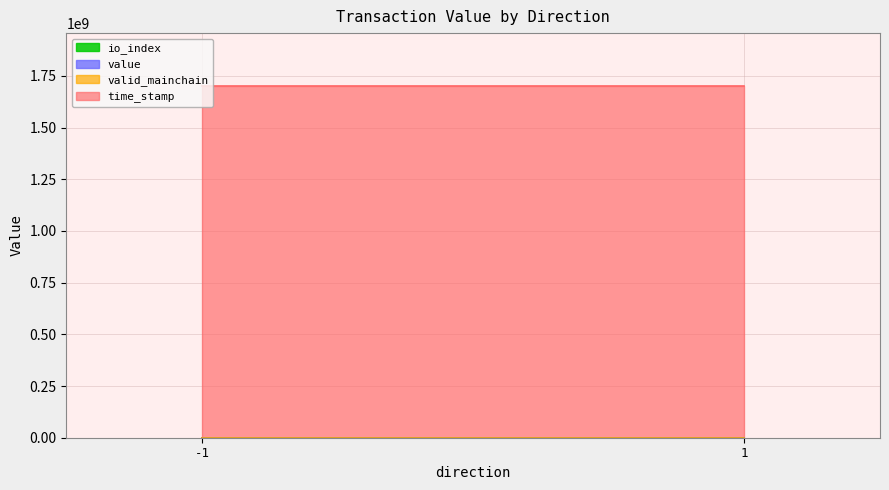

Which has a higher value, 1 or -1?

-1